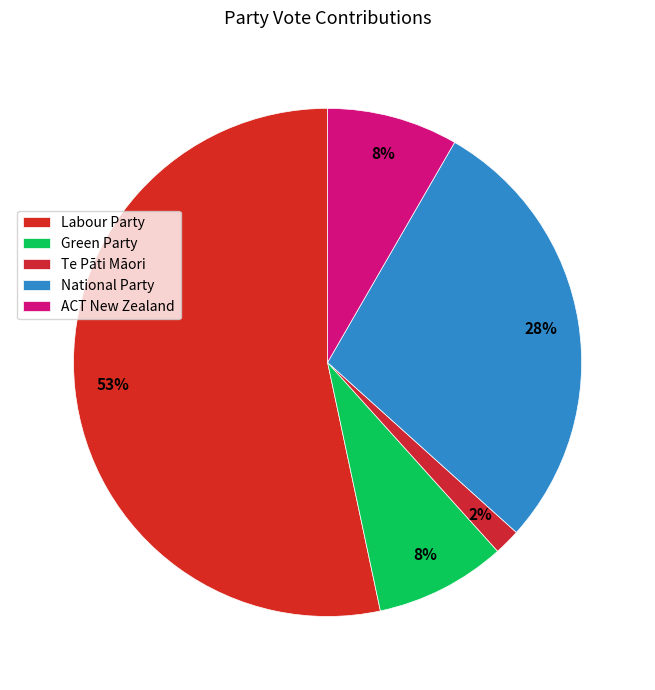

To the nearest percent, what portion does Te Pāti Māori represent?

2%